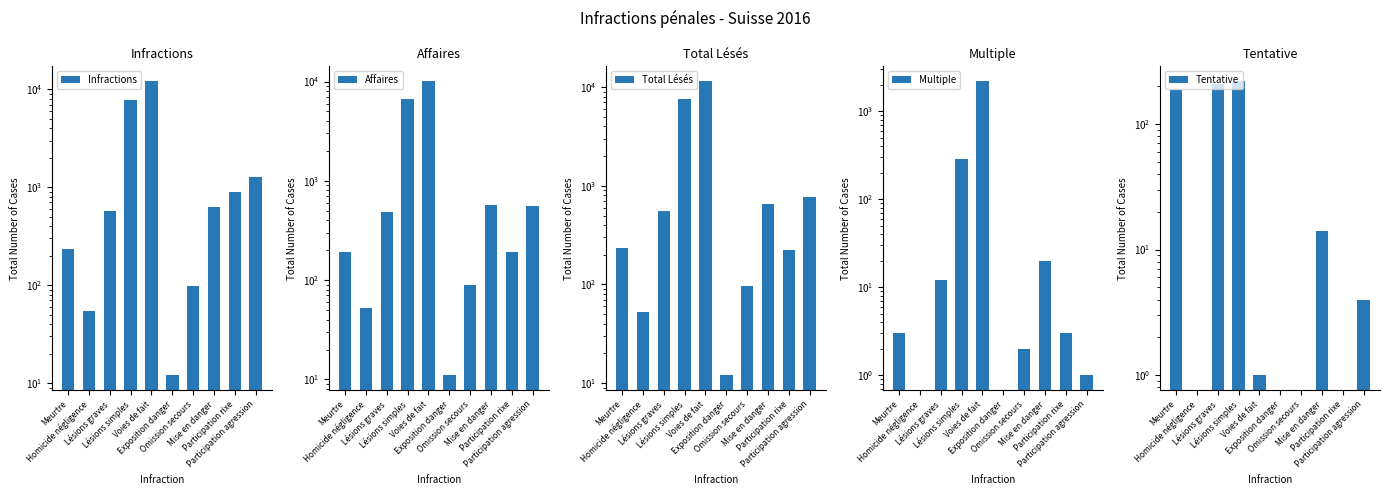

Reading left to right, transcribe all the data shown in this chart.

Infractions: 232	55	573	7787	12162	12	97	623	904	1271
Affaires: 190	52	483	6621	10107	11	90	565	193	564
Total Lésés: 234	53	558	7596	11527	12	97	649	226	770
Multiple: 3	0	12	289	2207	0	2	20	3	1
Tentative: 187	0	208	219	1	0	0	14	0	4